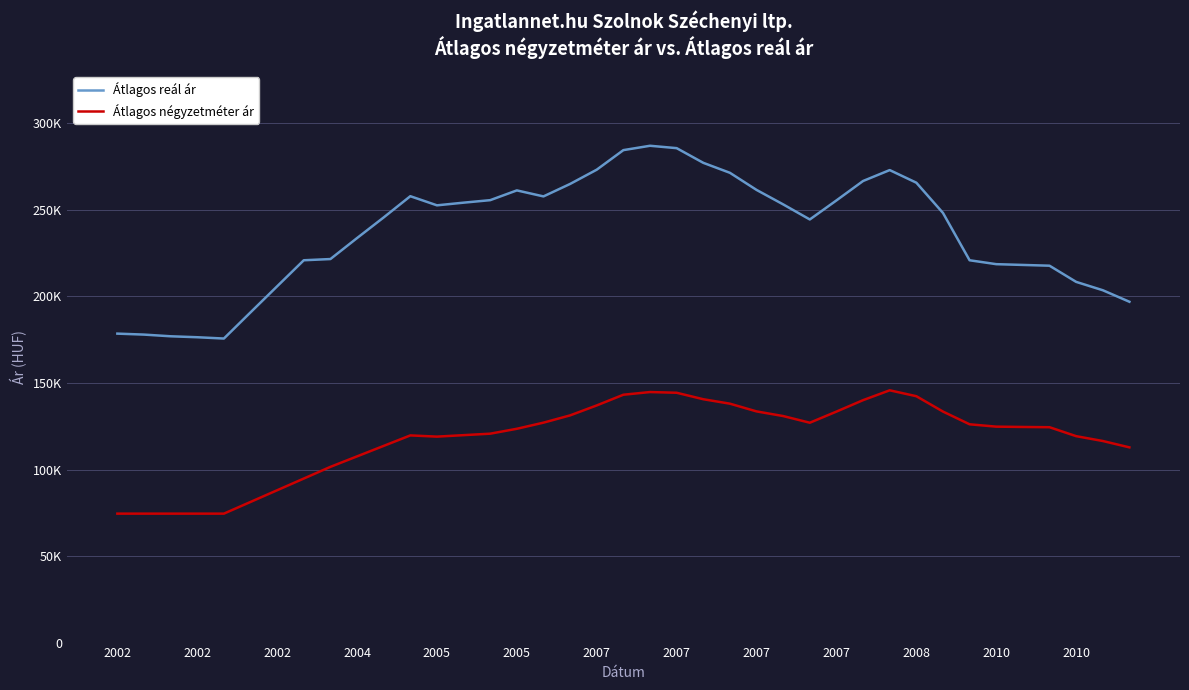

Is this an area chart (filled region under the line)?

No